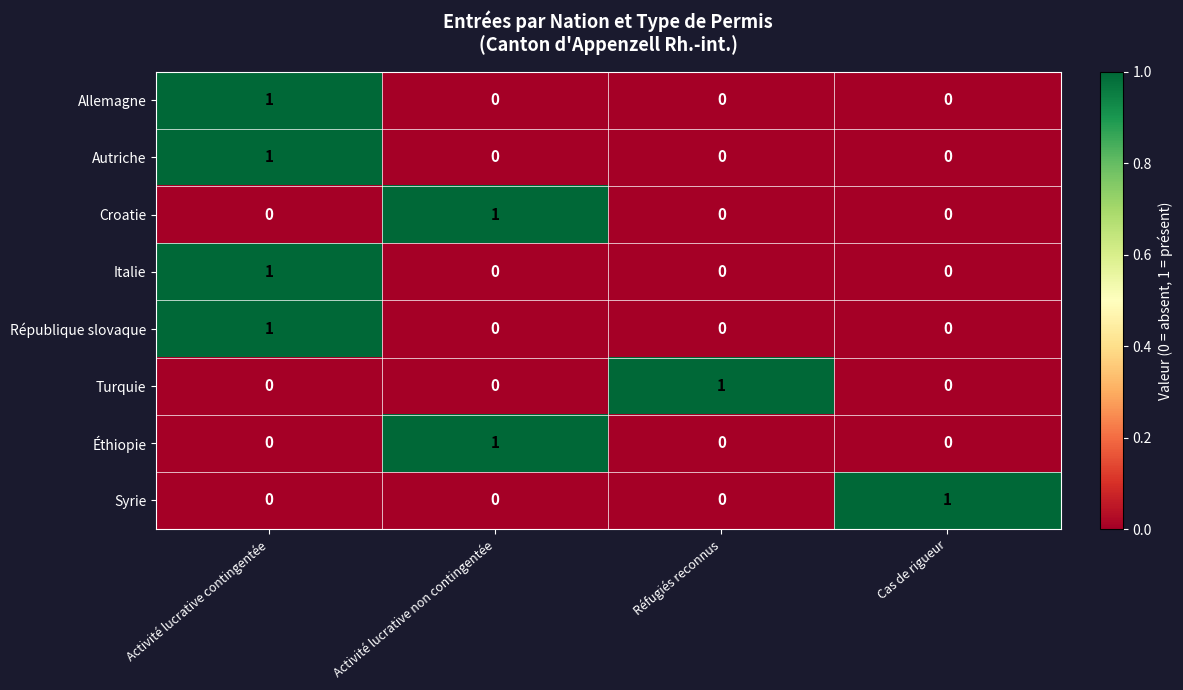

At which category is the sum across all series the highest?

Activité lucrative contingentée